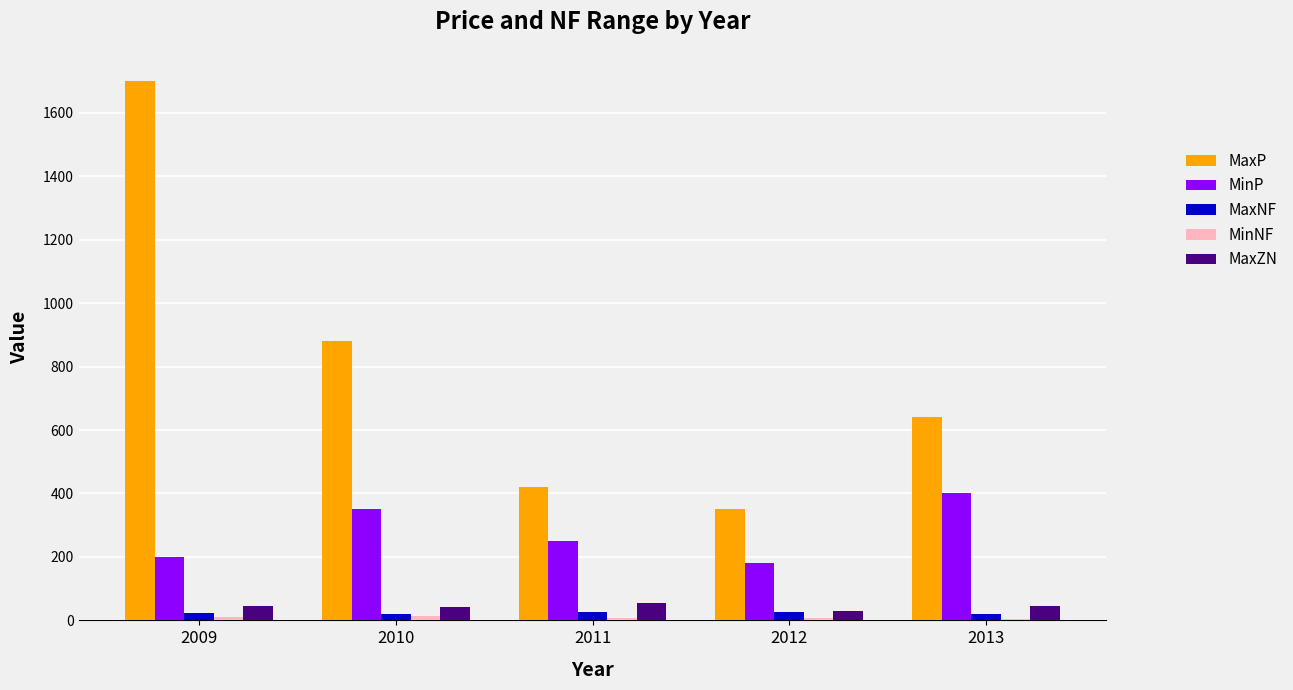

What is the sum of all MaxP values?

3990